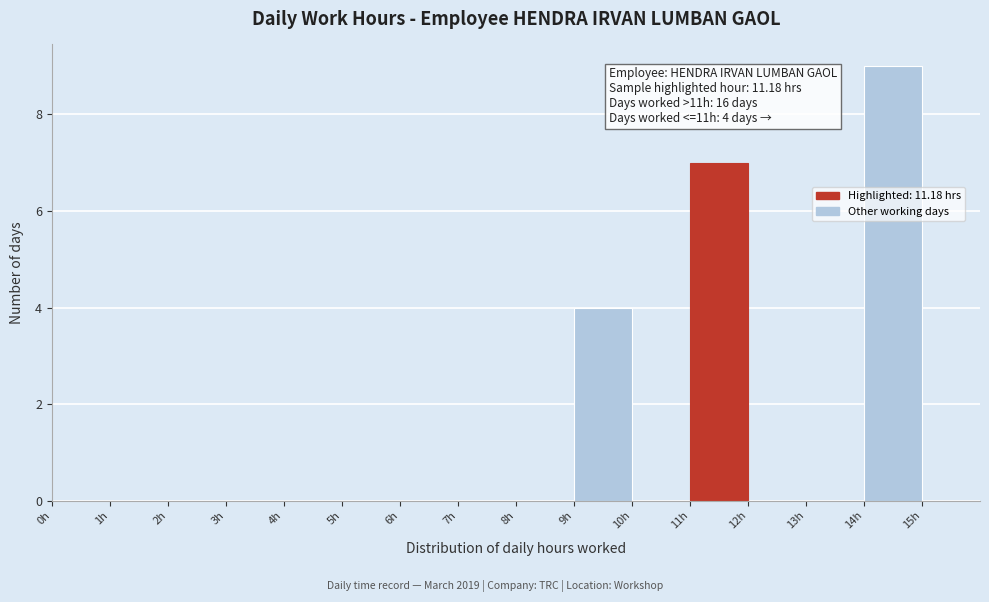

Which range on the x-axis has the tallest bar?

14 to 15